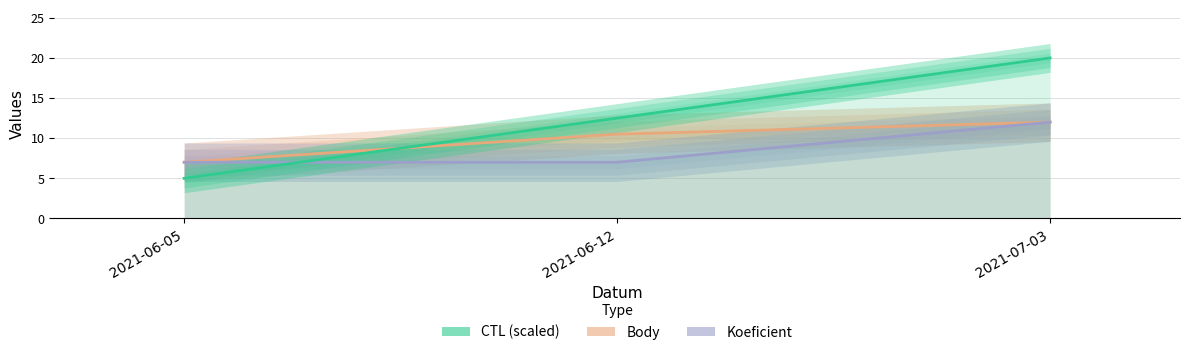

Rank the categories by Koeficient value from highest to lowest.

2021-07-03, 2021-06-05, 2021-06-12